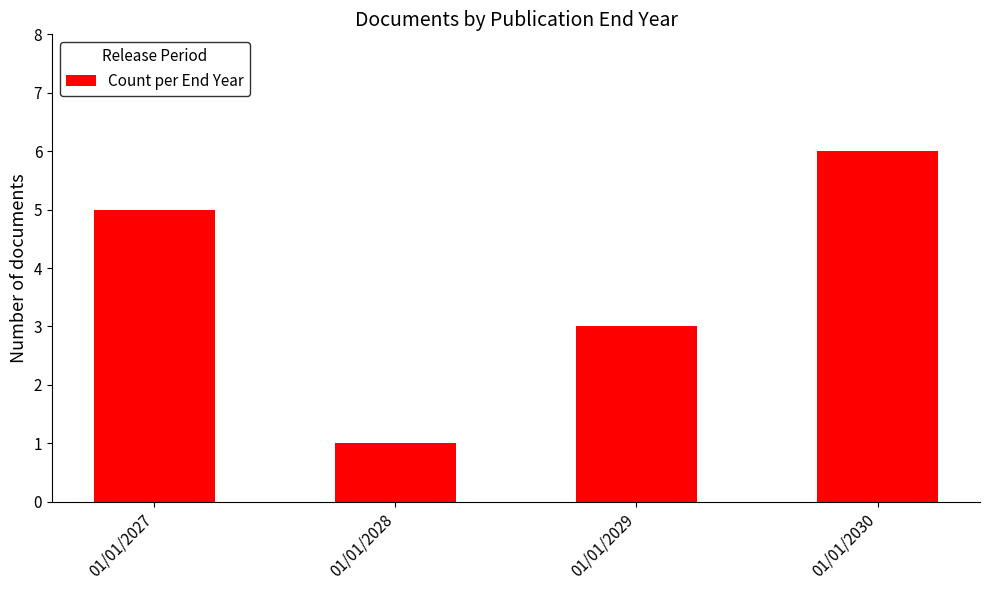

What is the maximum value shown in the chart?

6